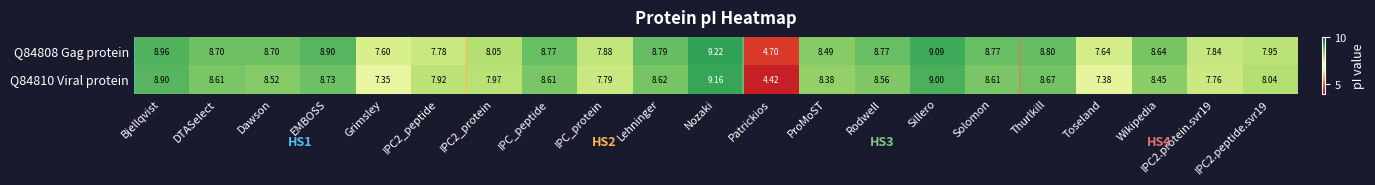

What is the spread (max minus min) of values at Rodwell?

0.2